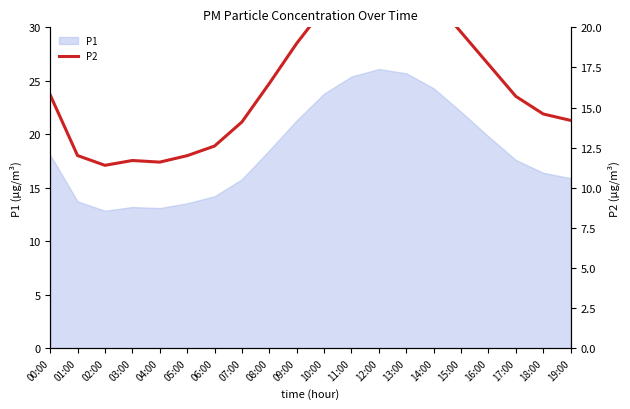

The value at 14:00 is 9.1. True or false?

False